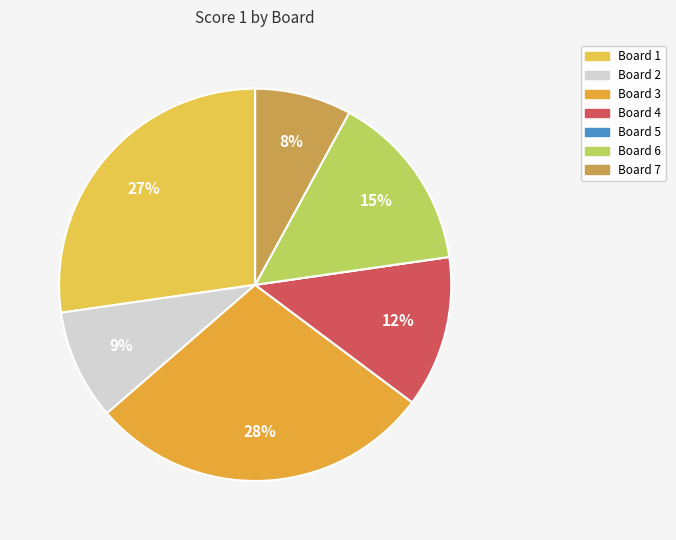

To the nearest percent, what portion does Board 4 represent?

12%